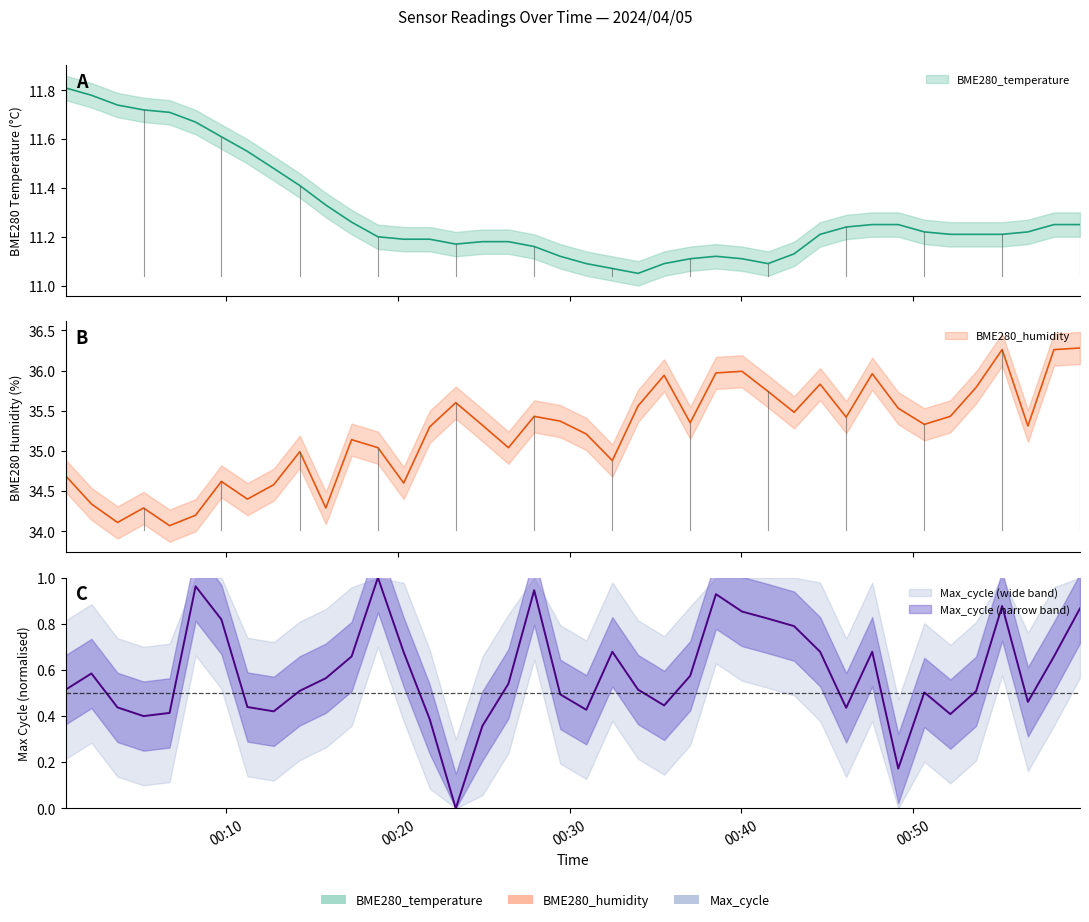

In BME280_humidity, how many points are lower than both neighbors (excluding endpoints)?

12